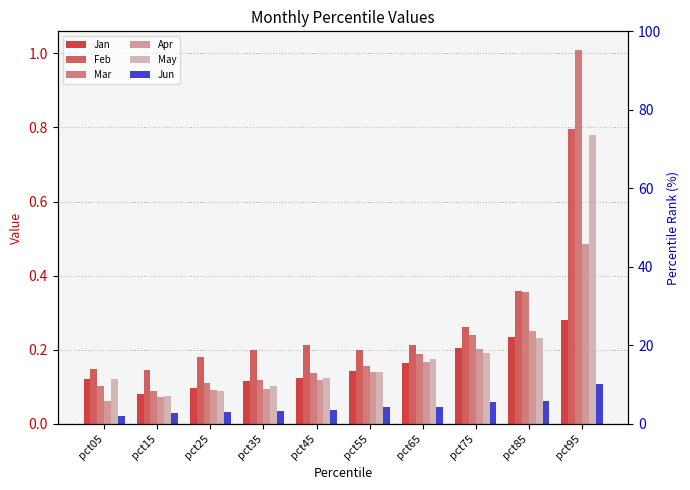

Count the Jun values in the range 0 to 1.

10